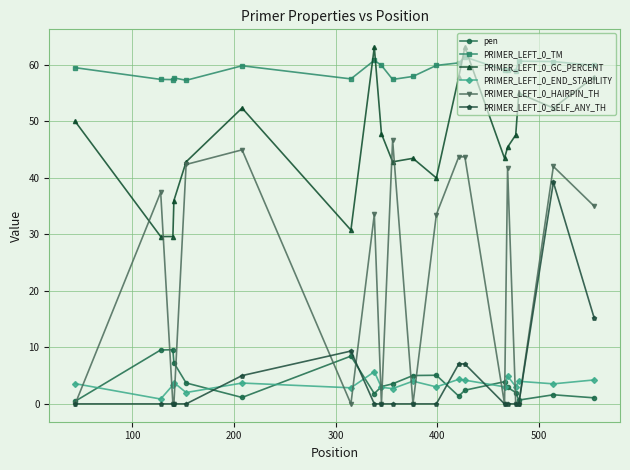

True or false: PRIMER_LEFT_0_SELF_ANY_TH and PRIMER_LEFT_0_GC_PERCENT cross at least once.

False